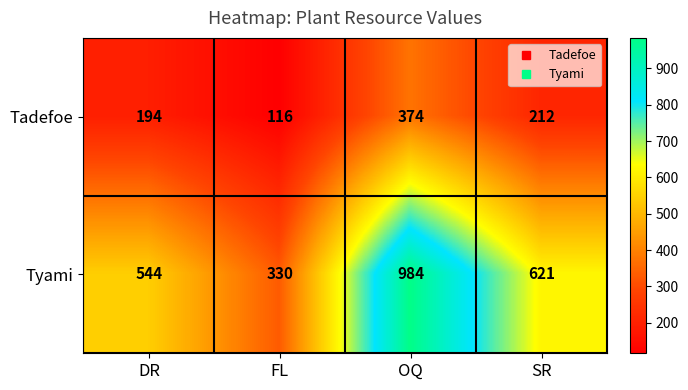

At which category is the sum across all series the highest?

OQ